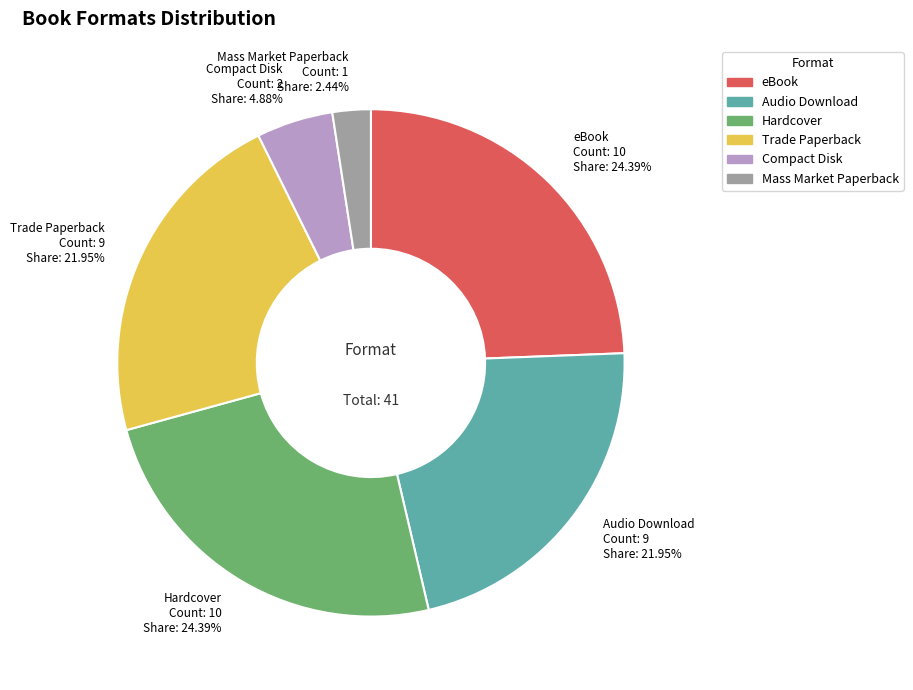

What percentage do Mass Market Paperback and eBook together represent?

26.8%